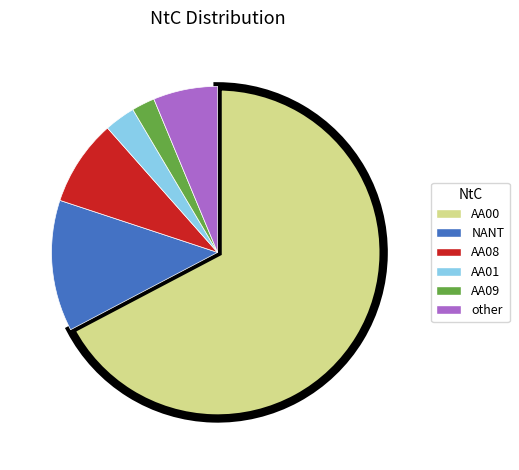

Does any single category account for the majority?

Yes